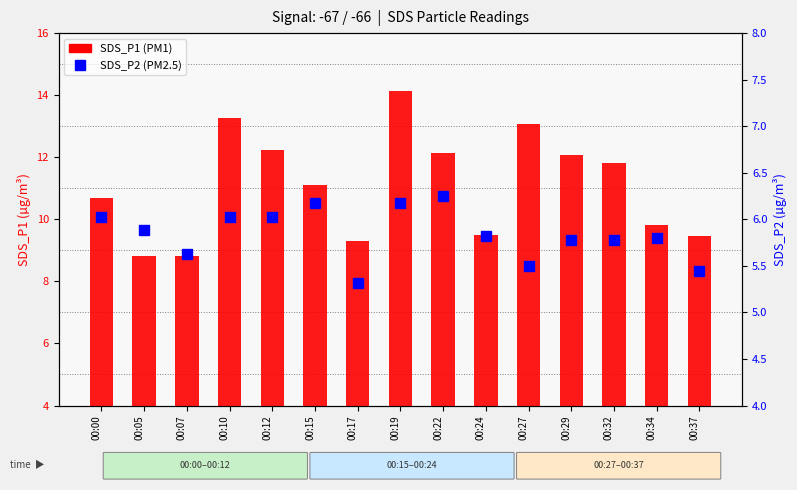

The value of SDS_P2 (PM2.5) at 00:29 is 7.8. True or false?

False